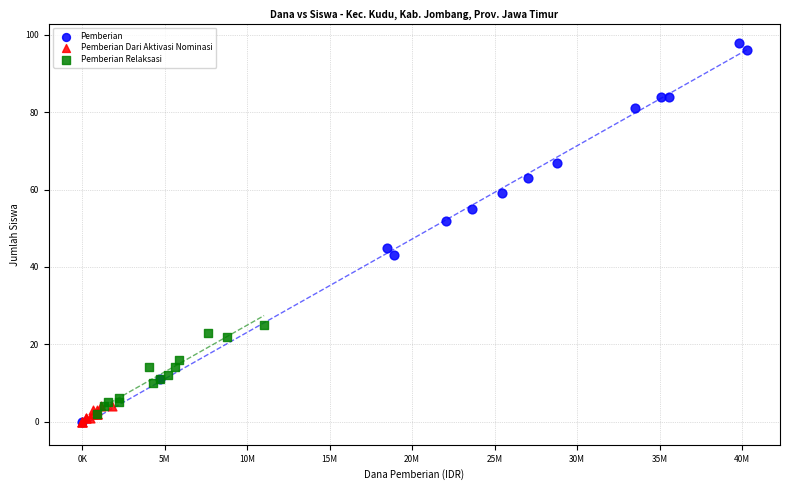

Which series has the largest Y range (max minus min)?

Pemberian